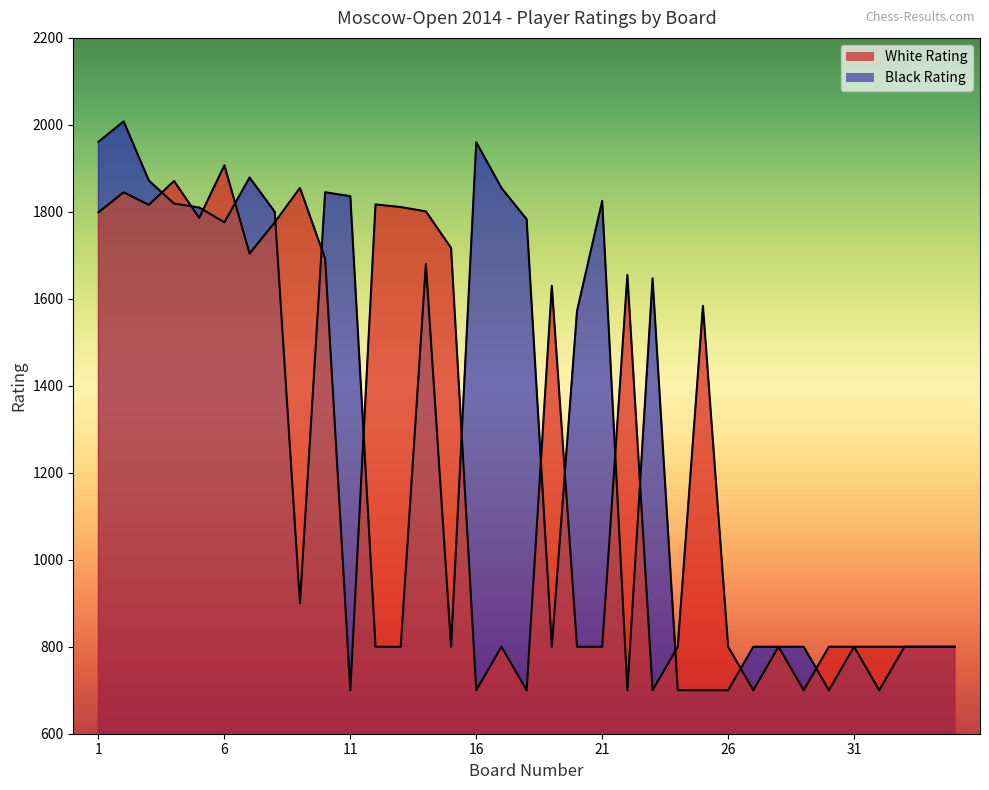

What is the approximate value of White Rating at 21?

800